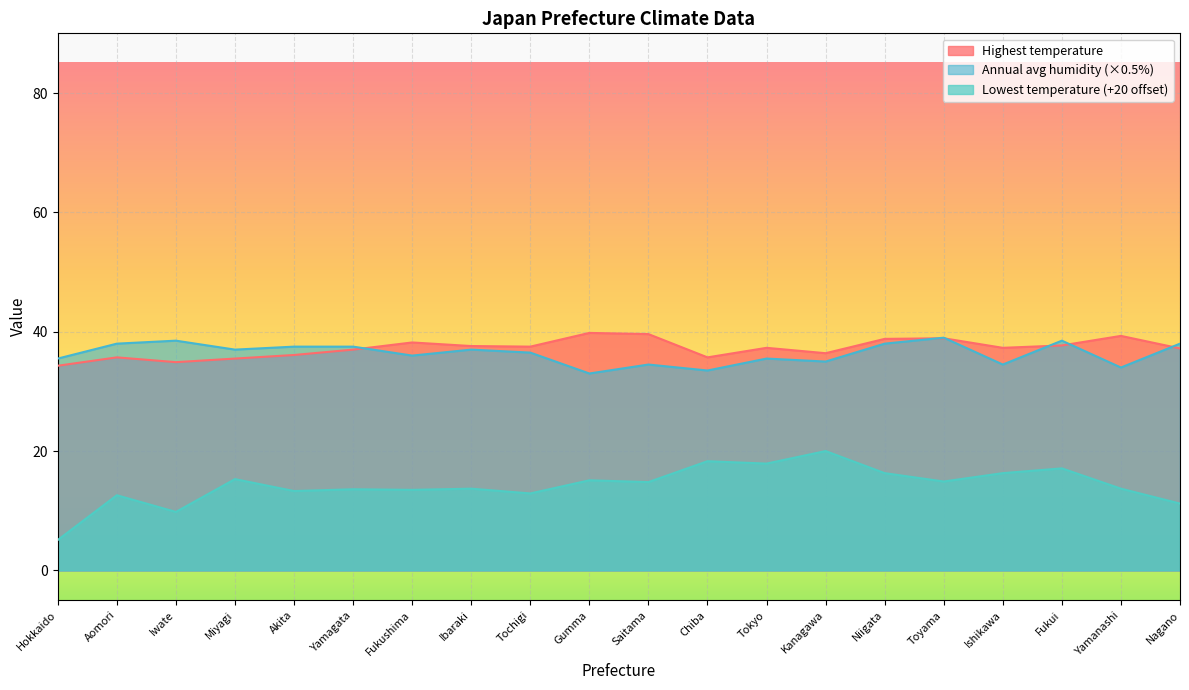

At which label is Highest temperature closest to 37?

Yamagata